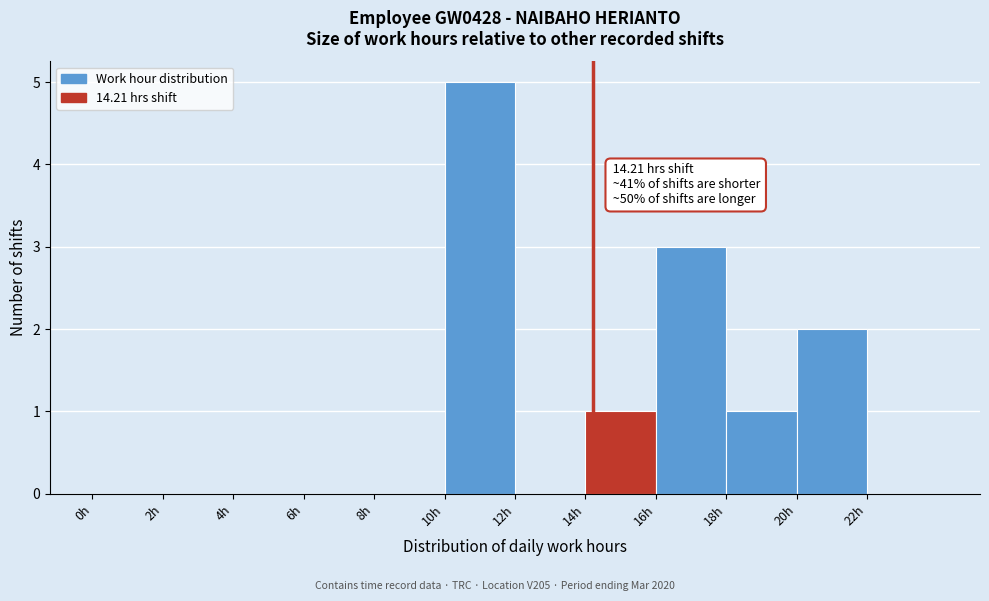

Which range on the x-axis has the tallest bar?

10 to 12